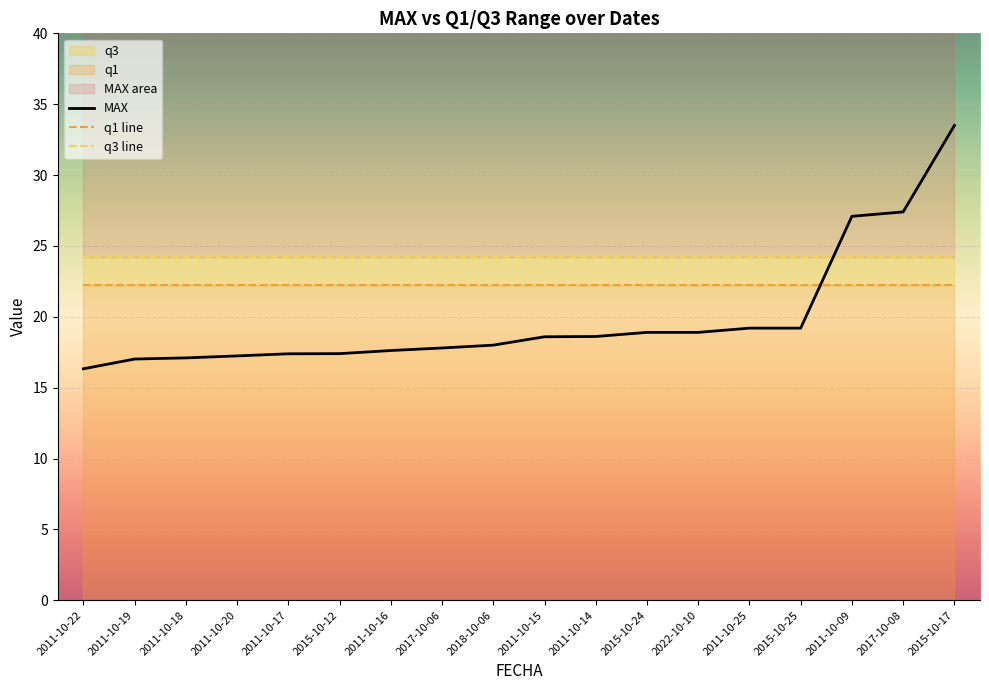

How many data points in MAX are above 18?

9